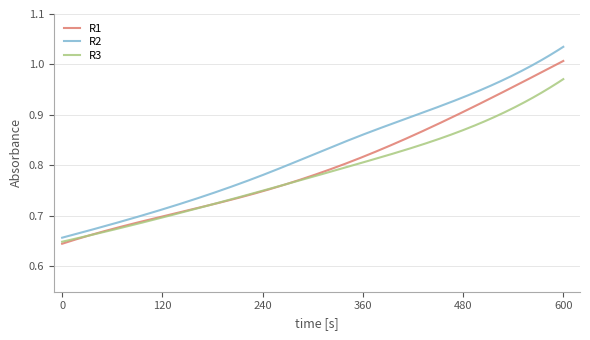

Which series has the largest total across all categories?

R2